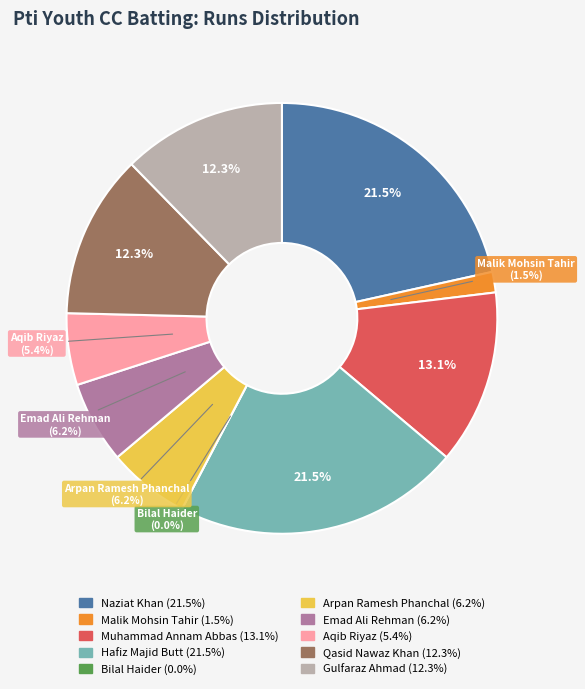

Which category has the smallest portion of the pie?

Bilal Haider